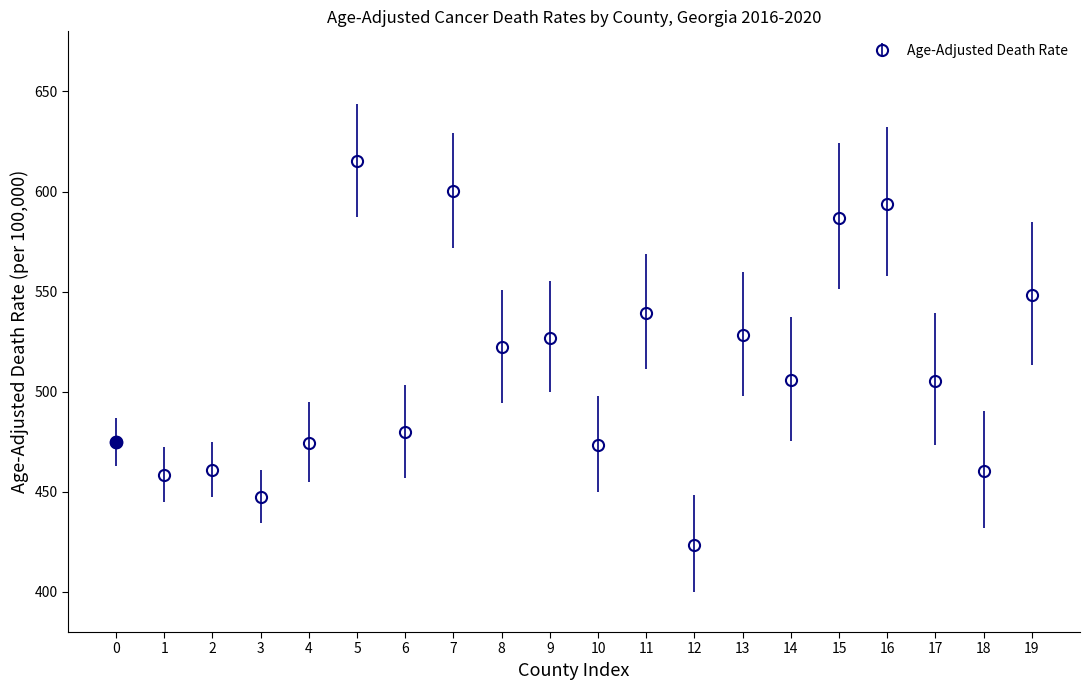

What is the difference between the maximum and minimum values?

191.3